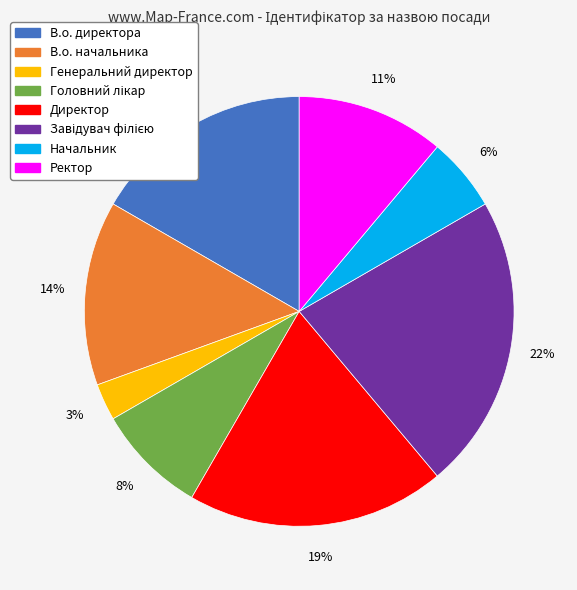

How many segments does this pie chart have?

8